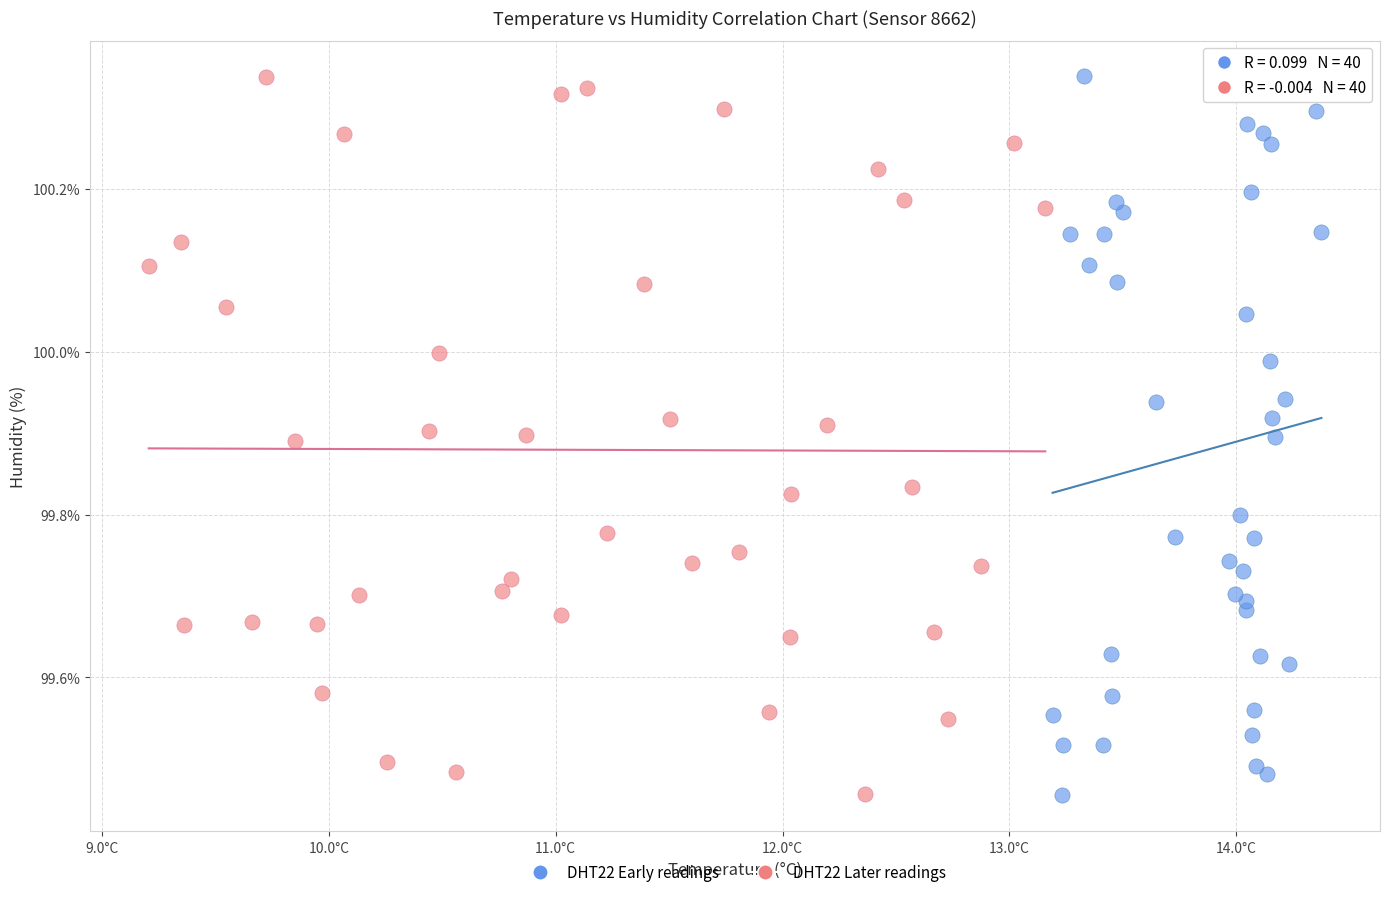

What are all the series names shown in the legend?

DHT22 Early readings, DHT22 Later readings